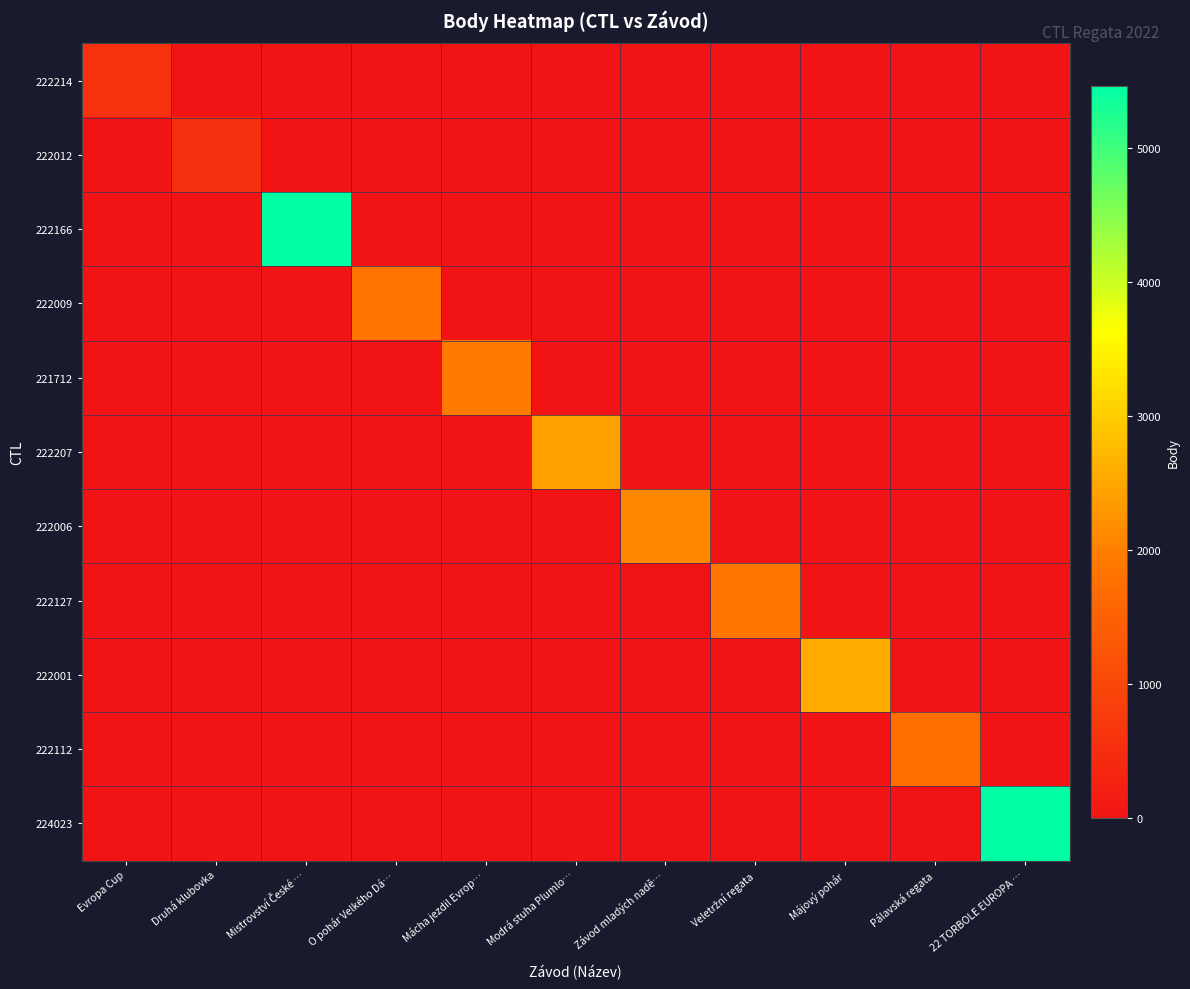

Reading right to left, extract all data points from this chart.

222214: 22 TORBOLE EUROPA …=0	Pálavská regata=0	Májový pohár=0	Veletržní regata=0	Závod mladých nadě…=0	Modrá stuha Plumlo…=0	Mácha jezdil Evrop…=0	O pohár Velkého Dá…=0	Mistrovství České …=0	Druhá klubovka=0	Evropa Cup=567
222012: 22 TORBOLE EUROPA …=0	Pálavská regata=0	Májový pohár=0	Veletržní regata=0	Závod mladých nadě…=0	Modrá stuha Plumlo…=0	Mácha jezdil Evrop…=0	O pohár Velkého Dá…=0	Mistrovství České …=0	Druhá klubovka=527	Evropa Cup=0
222166: 22 TORBOLE EUROPA …=0	Pálavská regata=0	Májový pohár=0	Veletržní regata=0	Závod mladých nadě…=0	Modrá stuha Plumlo…=0	Mácha jezdil Evrop…=0	O pohár Velkého Dá…=0	Mistrovství České …=5438	Druhá klubovka=0	Evropa Cup=0
222009: 22 TORBOLE EUROPA …=0	Pálavská regata=0	Májový pohár=0	Veletržní regata=0	Závod mladých nadě…=0	Modrá stuha Plumlo…=0	Mácha jezdil Evrop…=0	O pohár Velkého Dá…=1825	Mistrovství České …=0	Druhá klubovka=0	Evropa Cup=0
221712: 22 TORBOLE EUROPA …=0	Pálavská regata=0	Májový pohár=0	Veletržní regata=0	Závod mladých nadě…=0	Modrá stuha Plumlo…=0	Mácha jezdil Evrop…=1940	O pohár Velkého Dá…=0	Mistrovství České …=0	Druhá klubovka=0	Evropa Cup=0
222207: 22 TORBOLE EUROPA …=0	Pálavská regata=0	Májový pohár=0	Veletržní regata=0	Závod mladých nadě…=0	Modrá stuha Plumlo…=2400	Mácha jezdil Evrop…=0	O pohár Velkého Dá…=0	Mistrovství České …=0	Druhá klubovka=0	Evropa Cup=0
222006: 22 TORBOLE EUROPA …=0	Pálavská regata=0	Májový pohár=0	Veletržní regata=0	Závod mladých nadě…=2109	Modrá stuha Plumlo…=0	Mácha jezdil Evrop…=0	O pohár Velkého Dá…=0	Mistrovství České …=0	Druhá klubovka=0	Evropa Cup=0
222127: 22 TORBOLE EUROPA …=0	Pálavská regata=0	Májový pohár=0	Veletržní regata=1872	Závod mladých nadě…=0	Modrá stuha Plumlo…=0	Mácha jezdil Evrop…=0	O pohár Velkého Dá…=0	Mistrovství České …=0	Druhá klubovka=0	Evropa Cup=0
222001: 22 TORBOLE EUROPA …=0	Pálavská regata=0	Májový pohár=2550	Veletržní regata=0	Závod mladých nadě…=0	Modrá stuha Plumlo…=0	Mácha jezdil Evrop…=0	O pohár Velkého Dá…=0	Mistrovství České …=0	Druhá klubovka=0	Evropa Cup=0
222112: 22 TORBOLE EUROPA …=0	Pálavská regata=1766	Májový pohár=0	Veletržní regata=0	Závod mladých nadě…=0	Modrá stuha Plumlo…=0	Mácha jezdil Evrop…=0	O pohár Velkého Dá…=0	Mistrovství České …=0	Druhá klubovka=0	Evropa Cup=0
224023: 22 TORBOLE EUROPA …=5459	Pálavská regata=0	Májový pohár=0	Veletržní regata=0	Závod mladých nadě…=0	Modrá stuha Plumlo…=0	Mácha jezdil Evrop…=0	O pohár Velkého Dá…=0	Mistrovství České …=0	Druhá klubovka=0	Evropa Cup=0